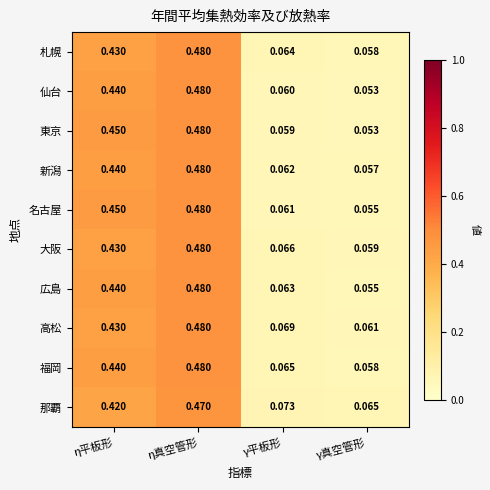

At which category does the chart reach its peak across all series?

η真空管形